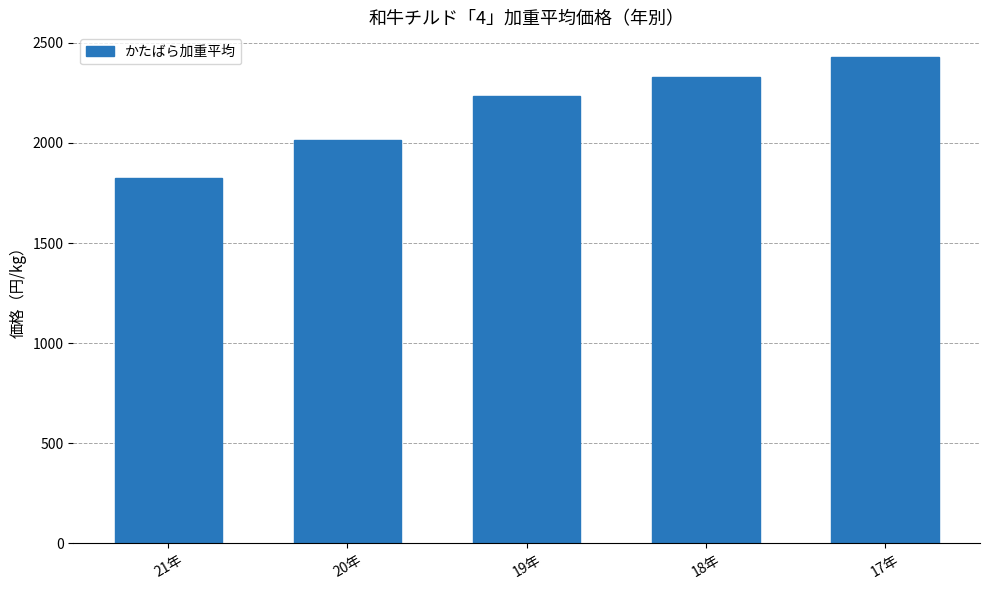

What is the change in value from 19年 to 18年?

+94